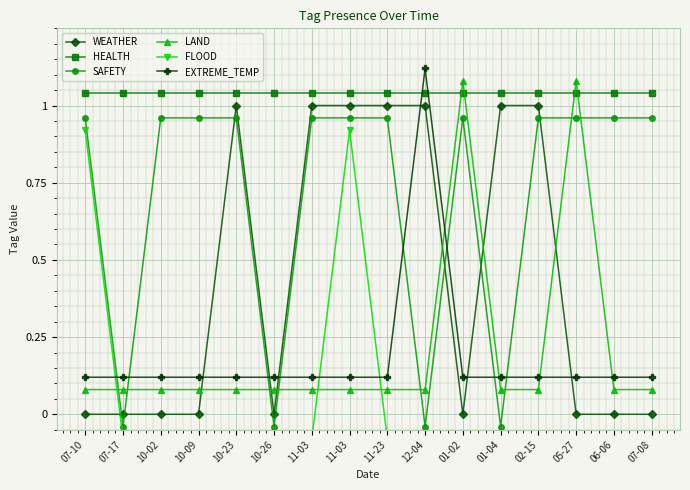

Between 11-03 and 11-03, which is larger?

11-03